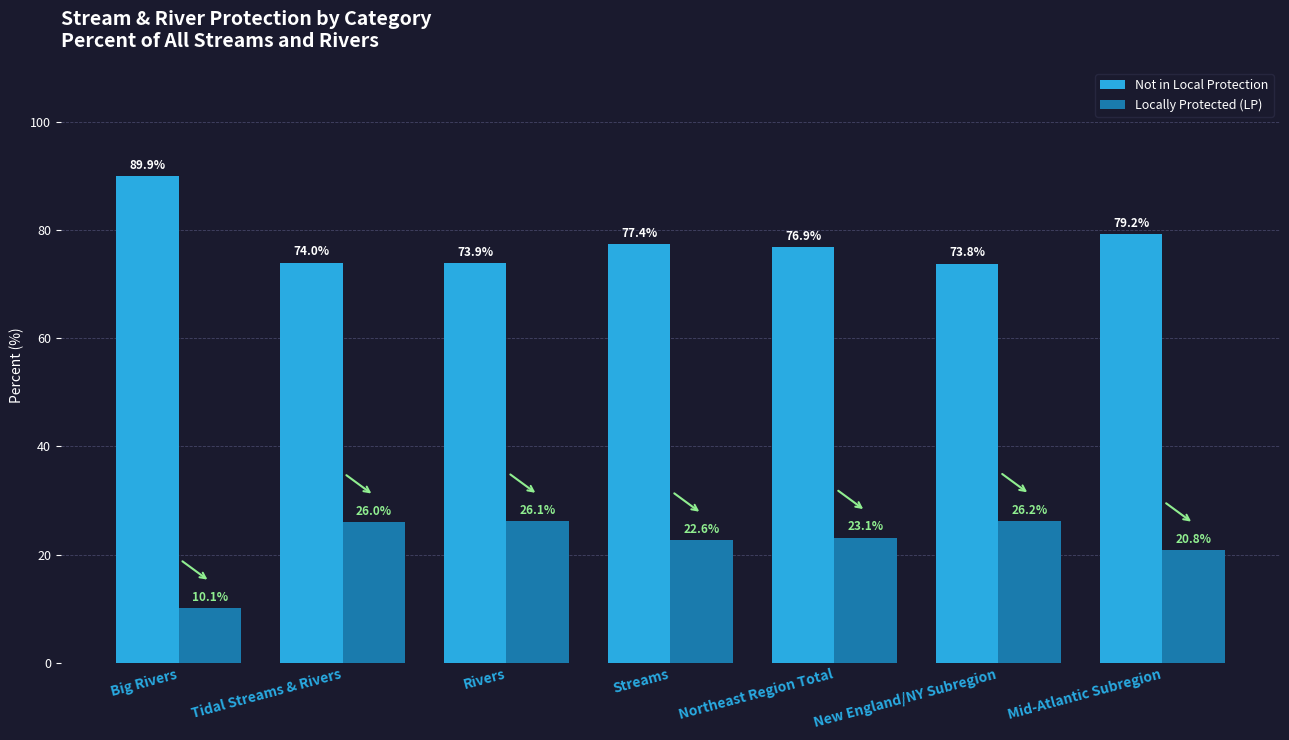

Which category has the lowest value in the Not in Local Protection series?

New England/NY Subregion